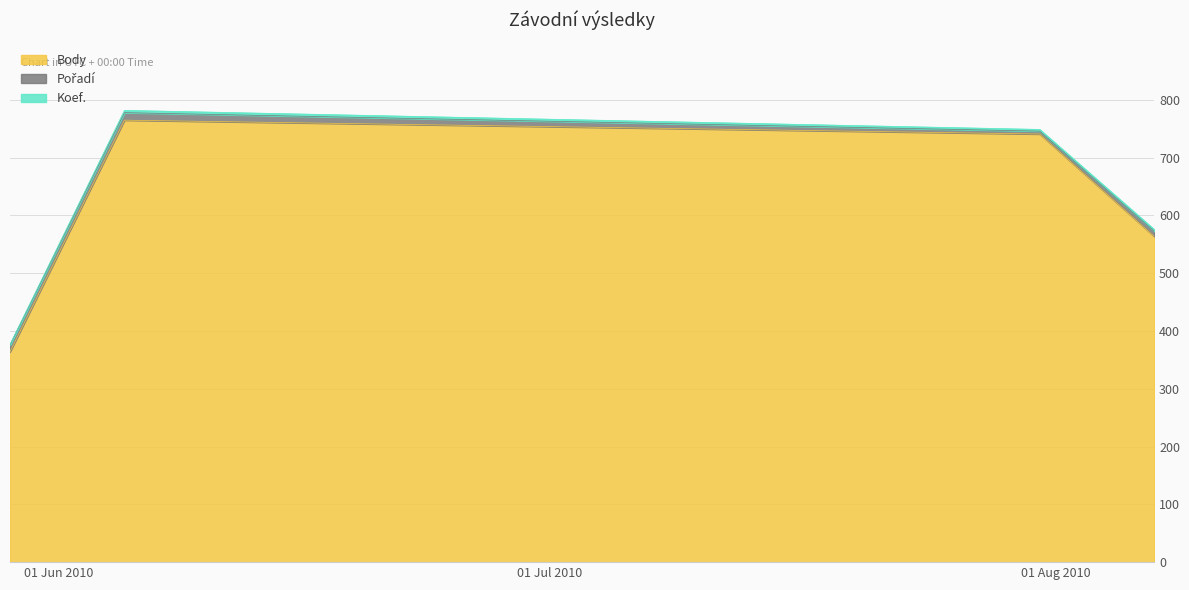

How many lines are shown in the chart?

3